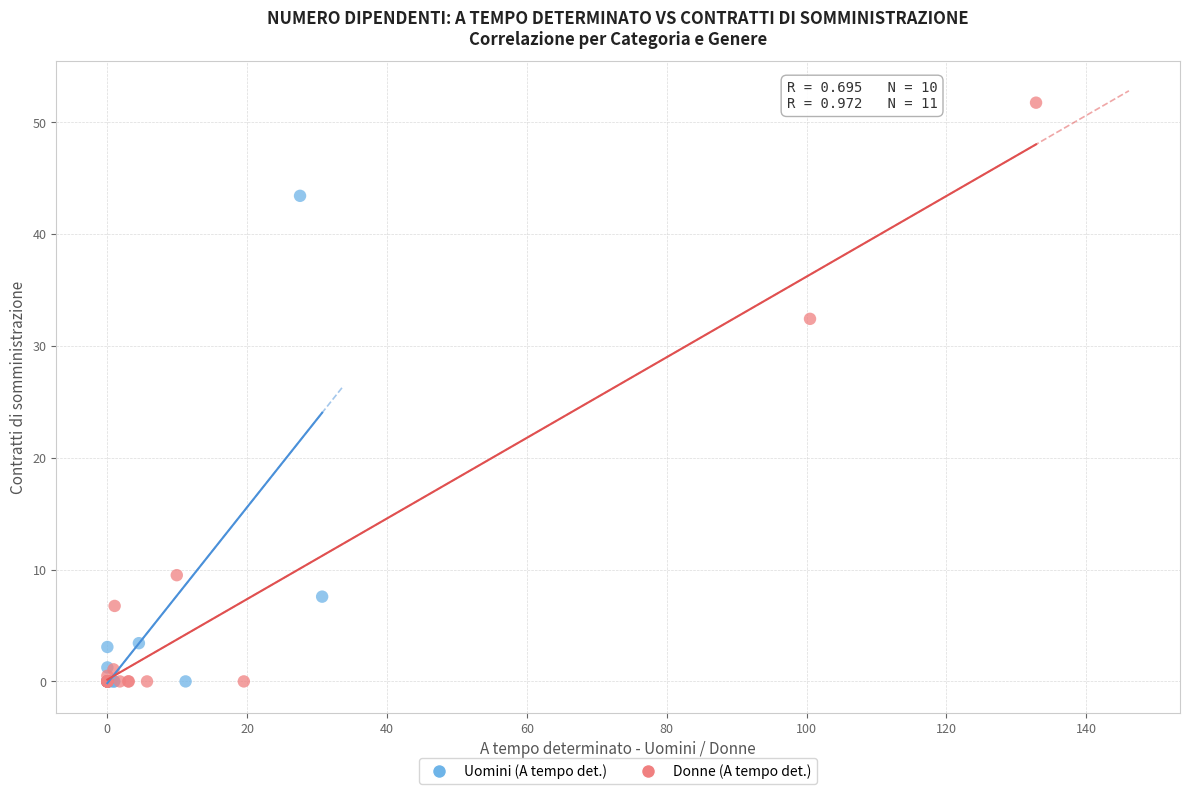

Which series has the largest Y range (max minus min)?

Donne (A tempo det.)